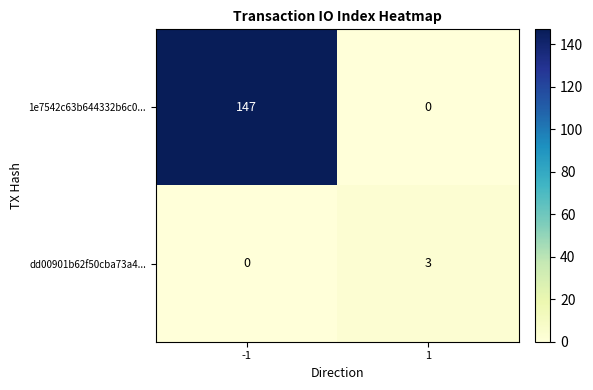

Rank the series by their maximum value, from lowest to highest.

dd00901b62f50cba73a4..., 1e7542c63b644332b6c0...